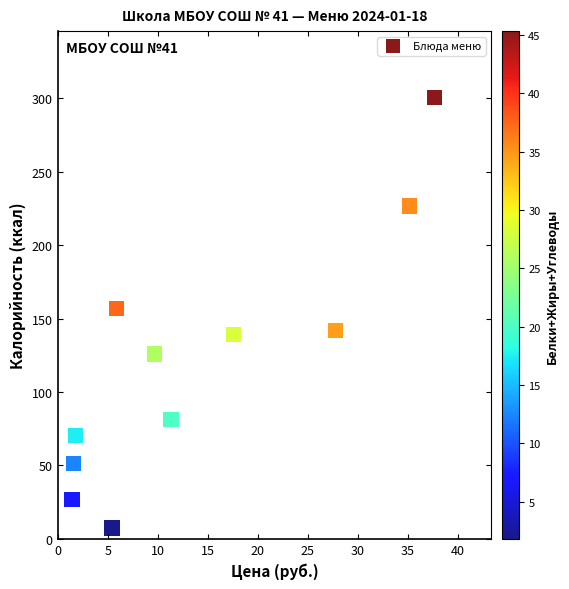

What is the average X value?

14.1